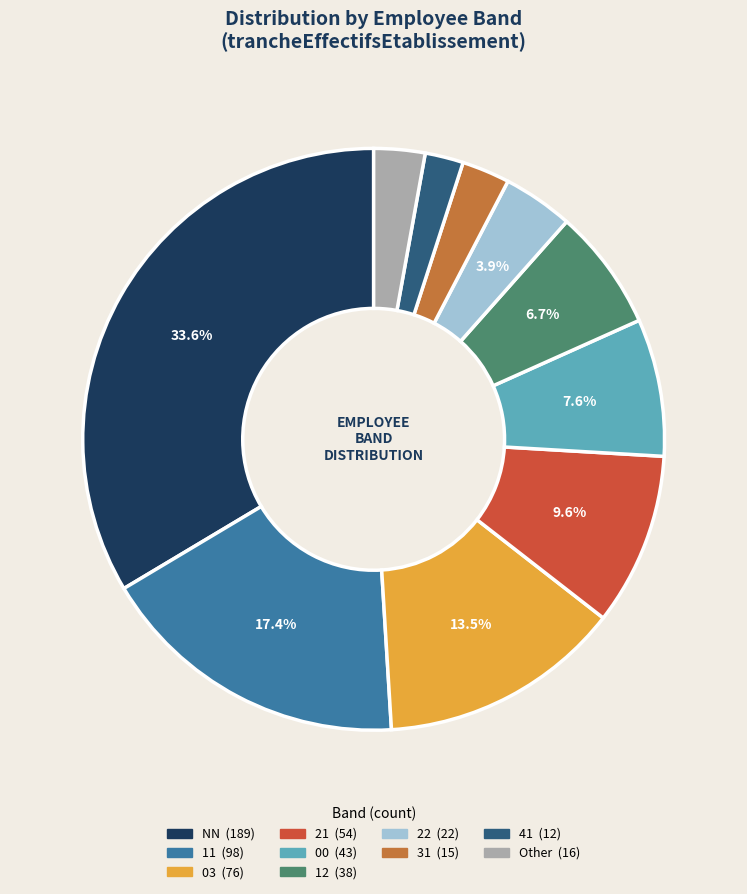

Is there a majority slice in this chart?

No